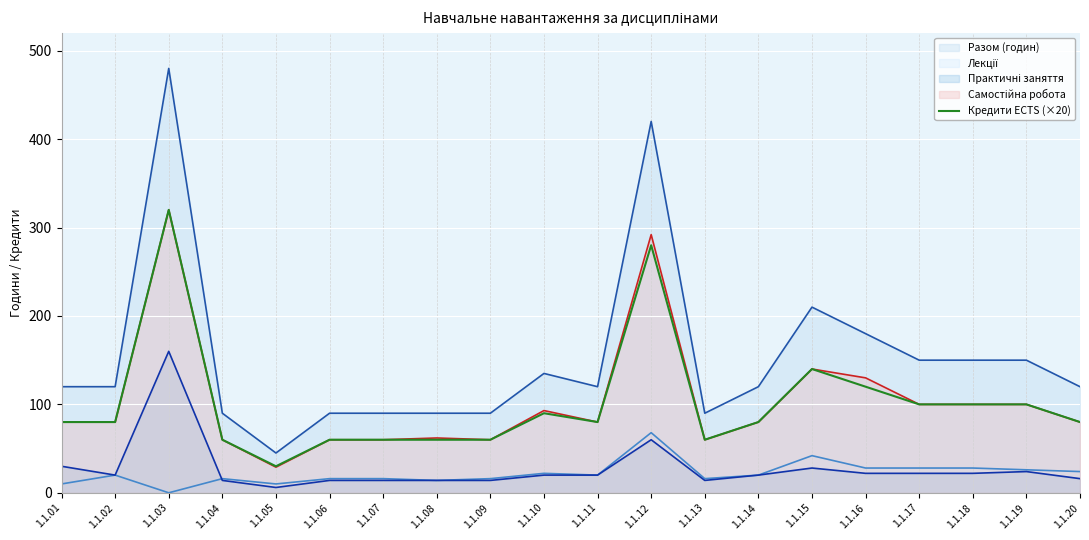

Which label corresponds to the largest value in the chart?

1.1.03